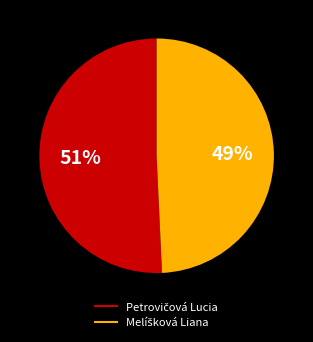

How many segments does this pie chart have?

2